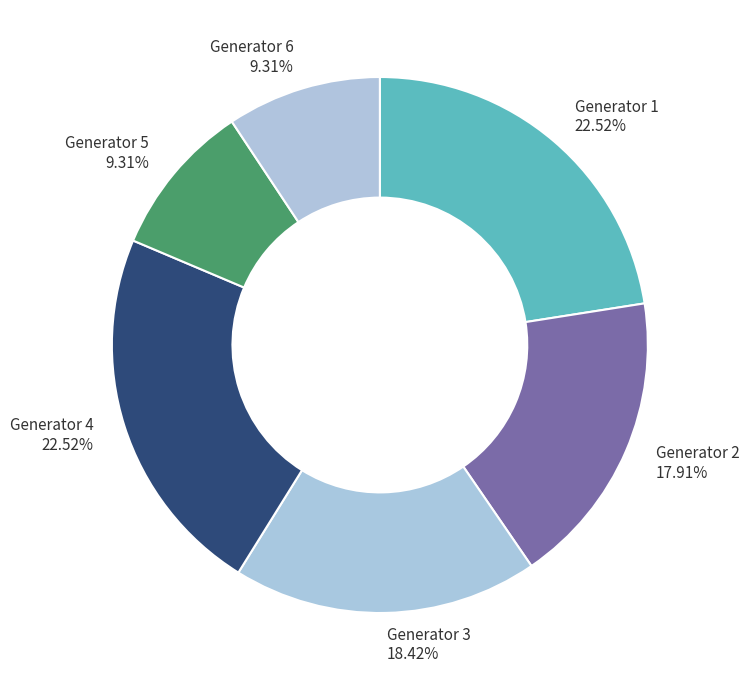

To the nearest percent, what percentage of the pie is Generator 4?

23%